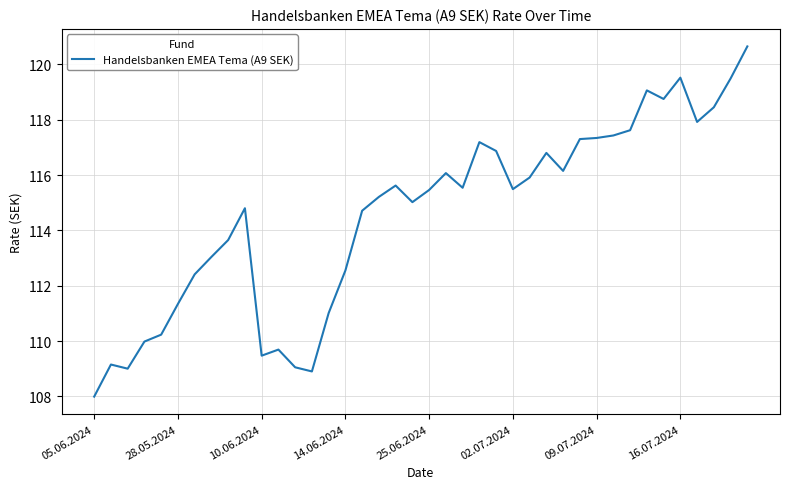

What is the greatest value displayed?

120.7